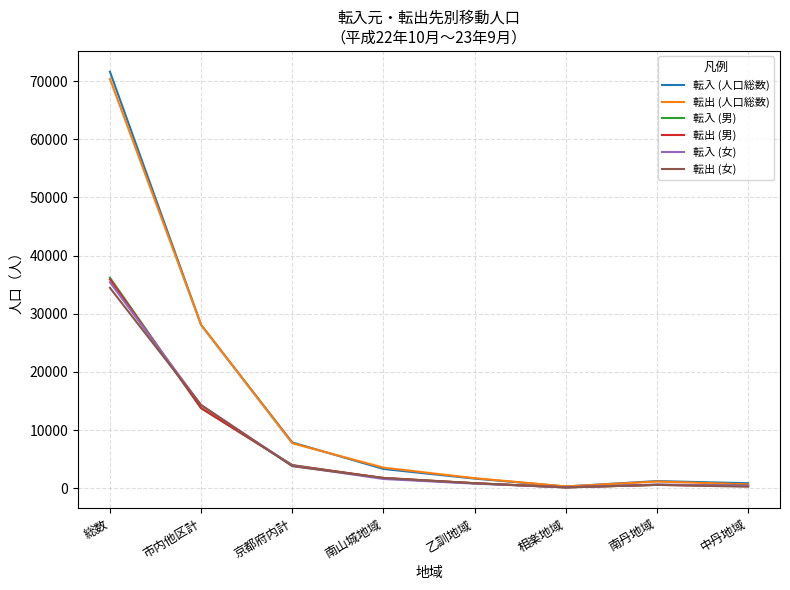

What is the difference between the highest and lowest values at 南山城地域?

1951